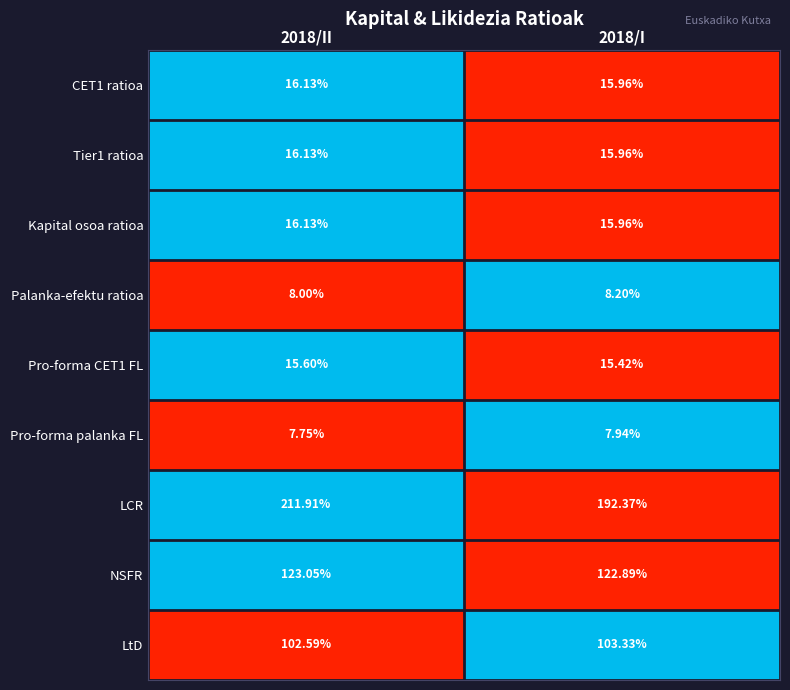

Which series has the widest spread of values?

LCR